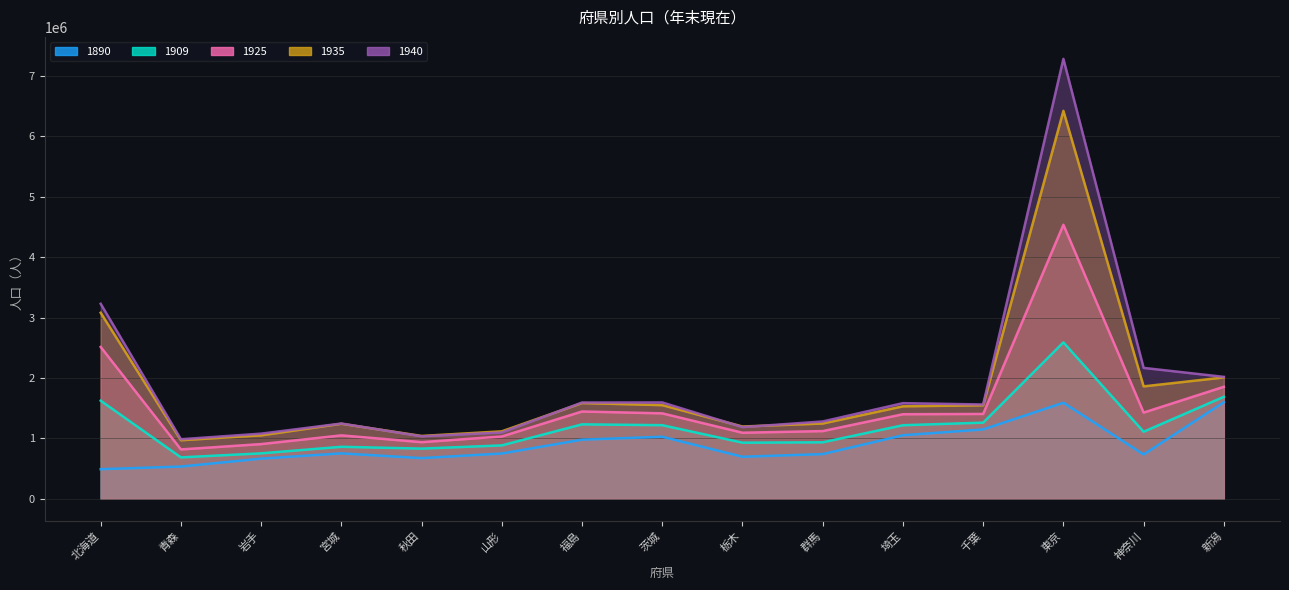

Which category has the highest value in the 1935 series?

東京